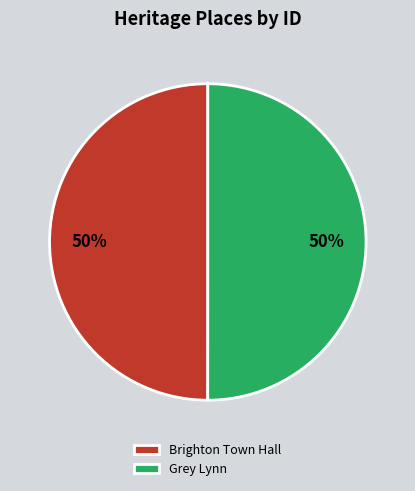

Approximately how many times larger is the value at Grey Lynn compared to Brighton Town Hall?

1.0